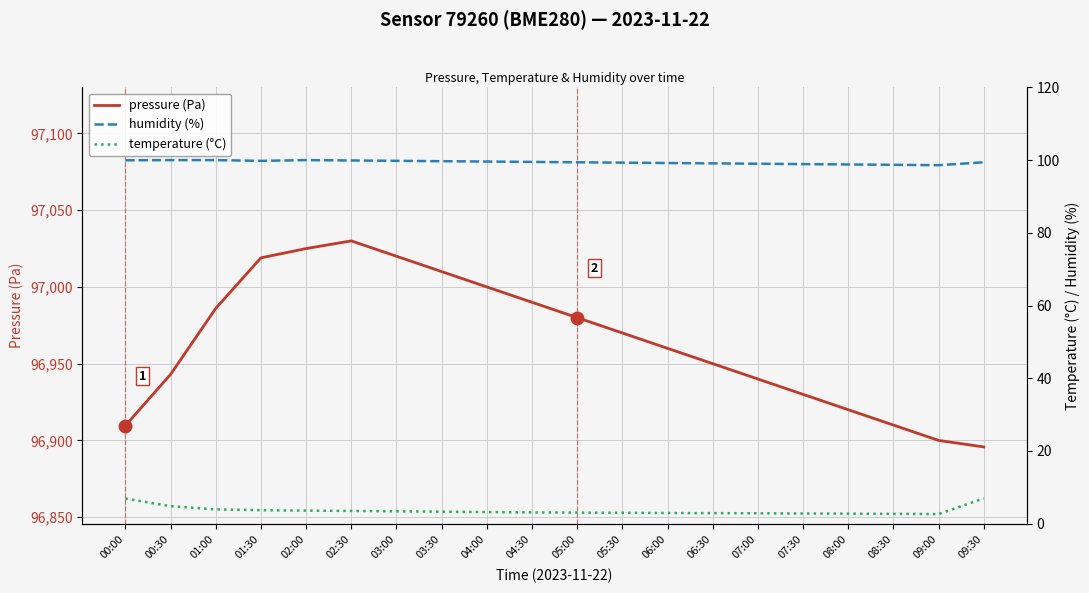

True or false: humidity (%) and temperature (°C) cross at least once.

False